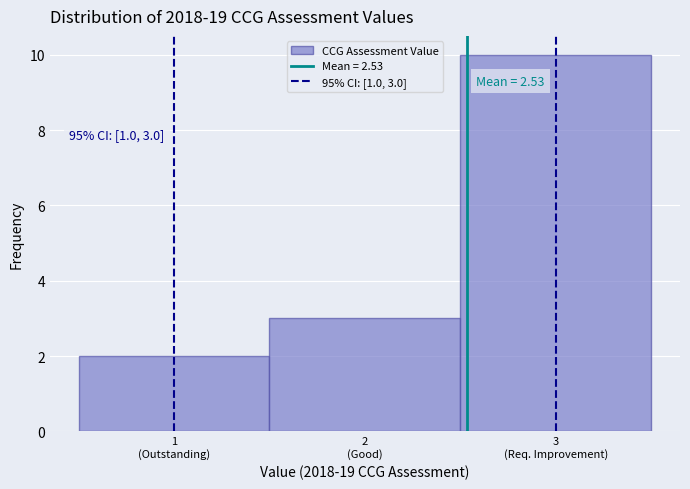

Reading left to right, what are all the values shown in this chart?

2	3	10